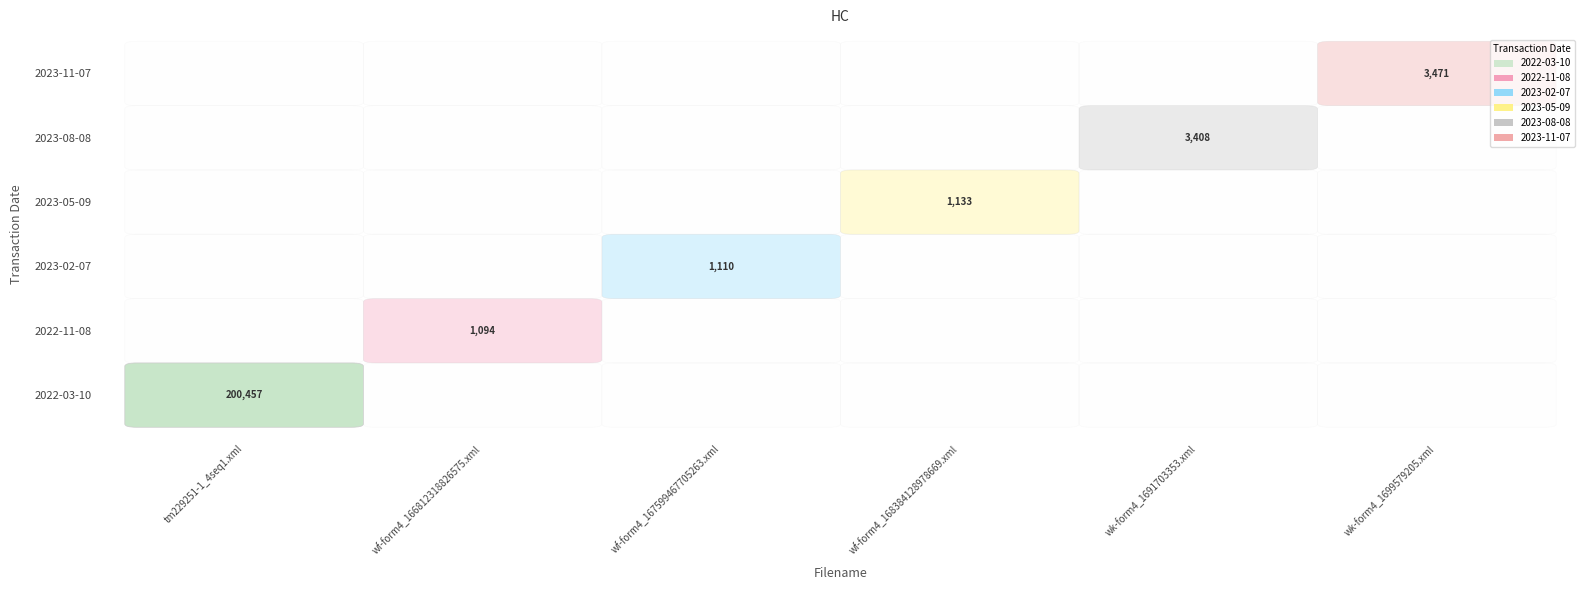

True or false: 2022-03-10 has a value of 0 at wf-form4_168384128978669.xml.

True